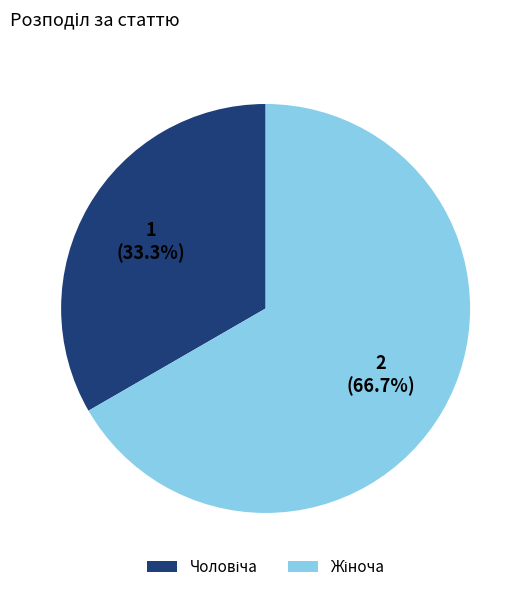

Does any single category account for the majority?

Yes